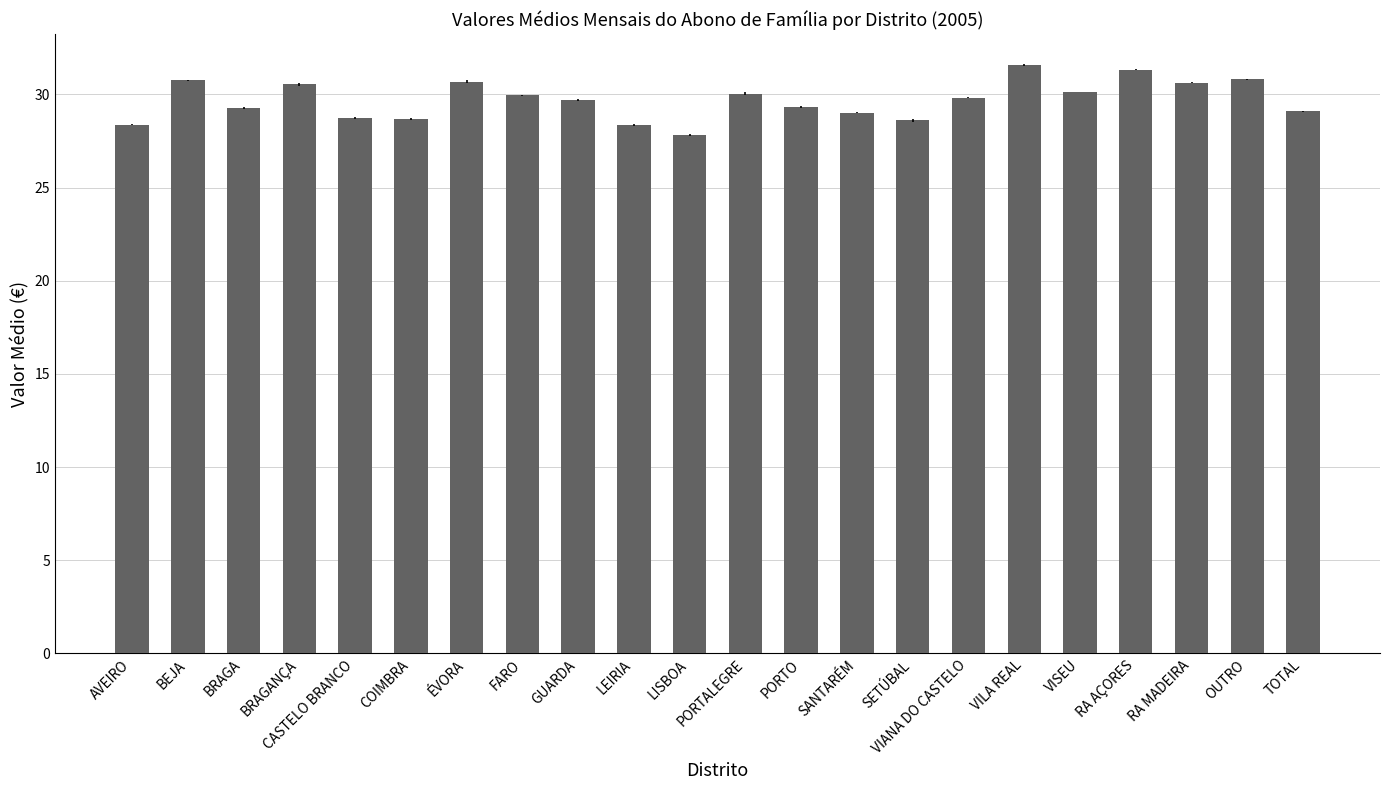

What position from the right is CASTELO BRANCO?

18